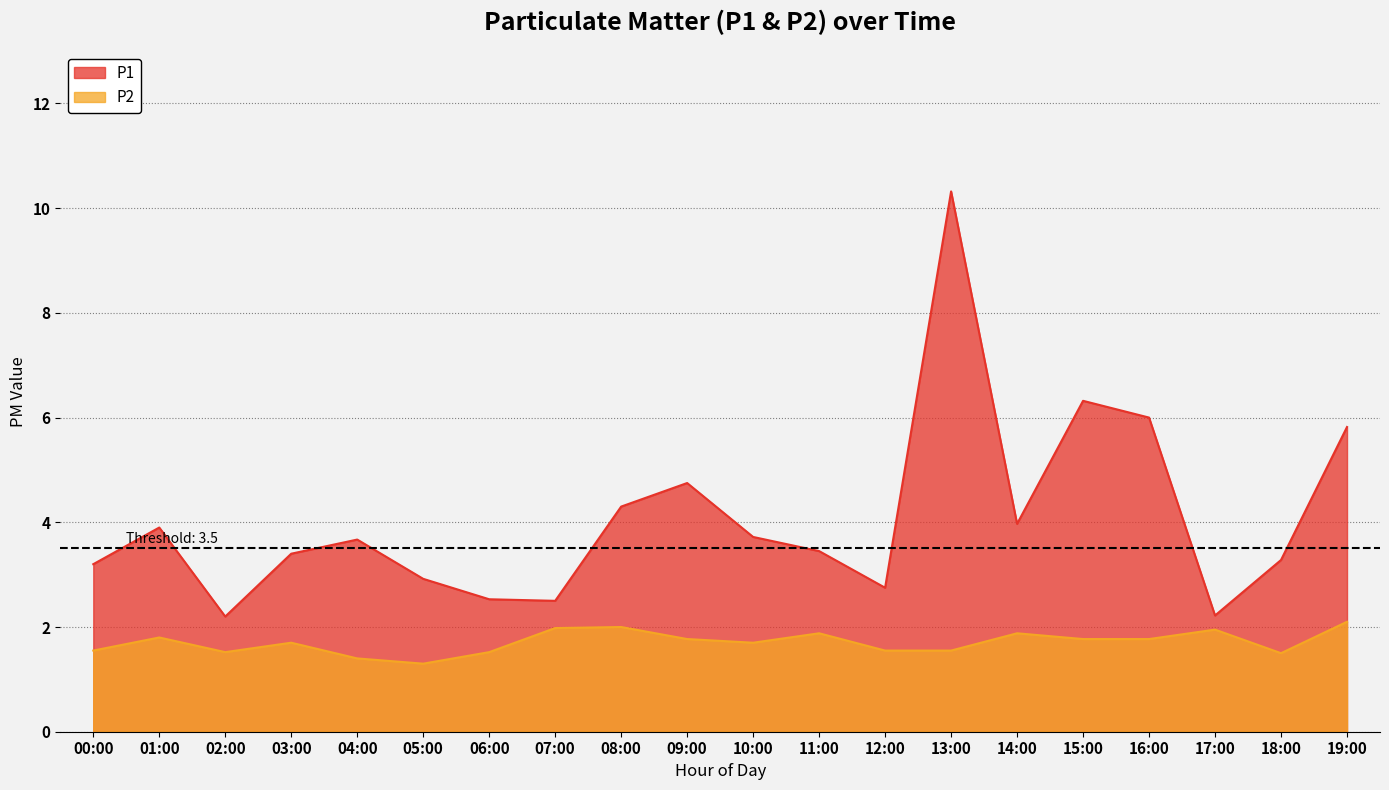

The value of P1 at 11:00 is 3.5. True or false?

True